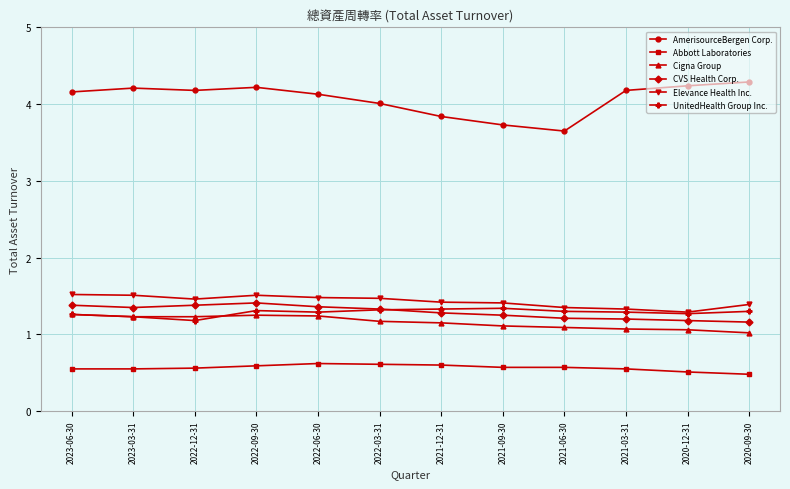

Is the value of AmerisourceBergen Corp. at 2022-06-30 greater than the value of Cigna Group at 2020-12-31?

Yes